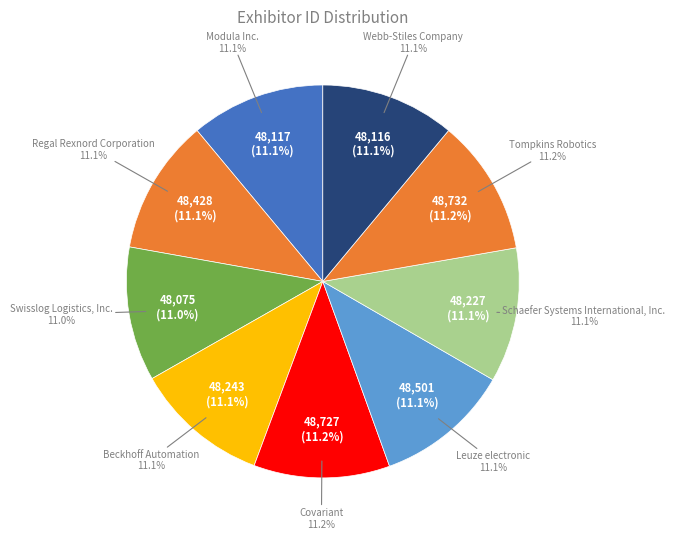

What is the total percentage of Modula Inc. and Swisslog Logistics, Inc.?

22.1%